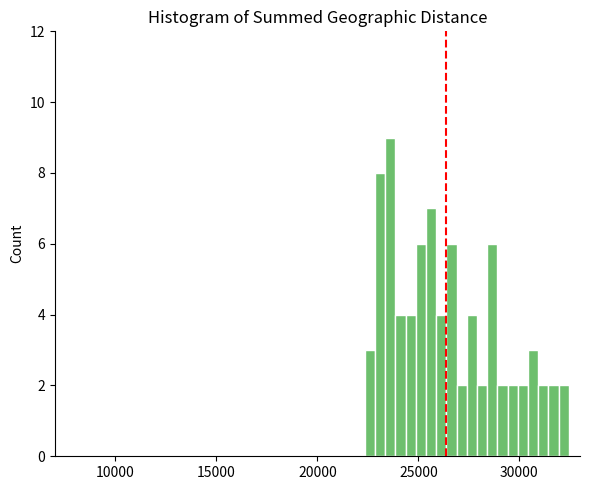

Around what value on the x-axis is the tallest bar? Give the approximate position of its centre, as read against the axis.

23500